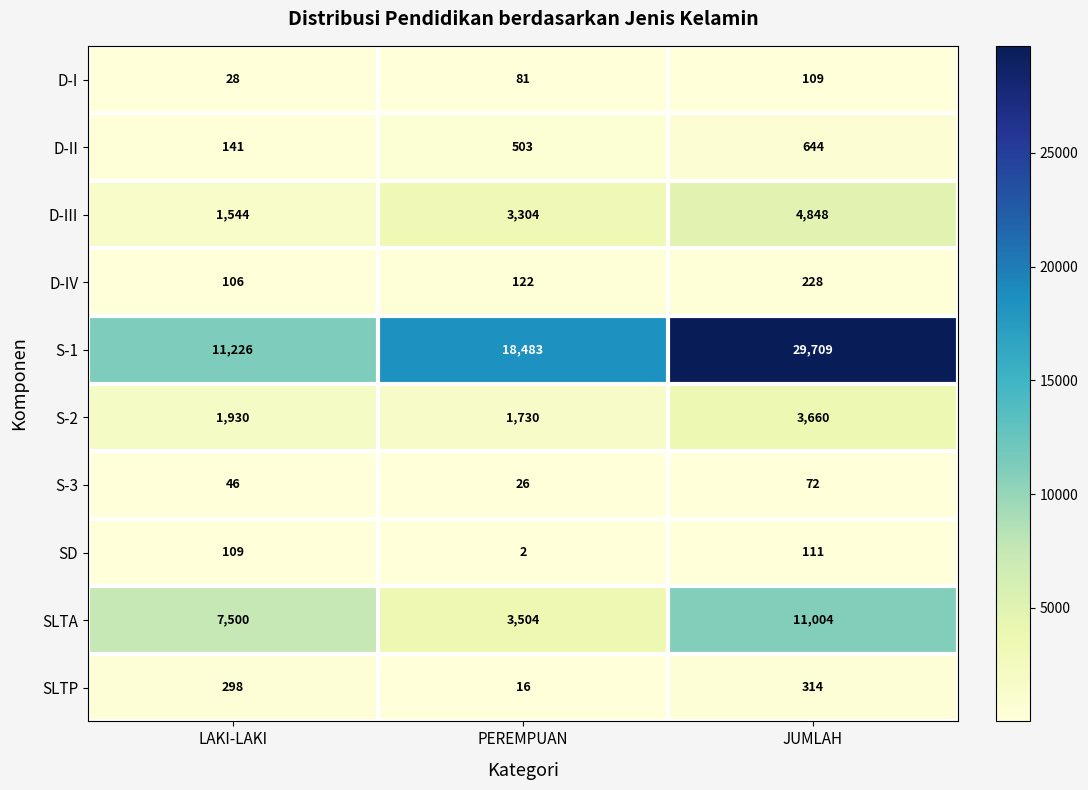

The SLTA series shows 7500 at LAKI-LAKI. True or false?

True